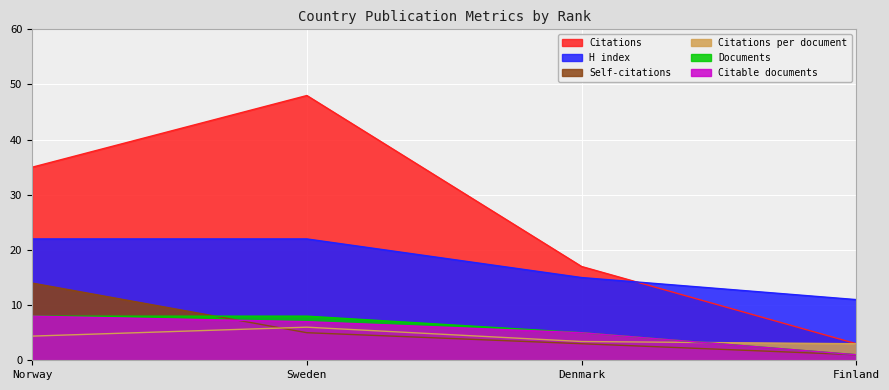

What is the value of the Documents point at the 1st from the left?

8.0